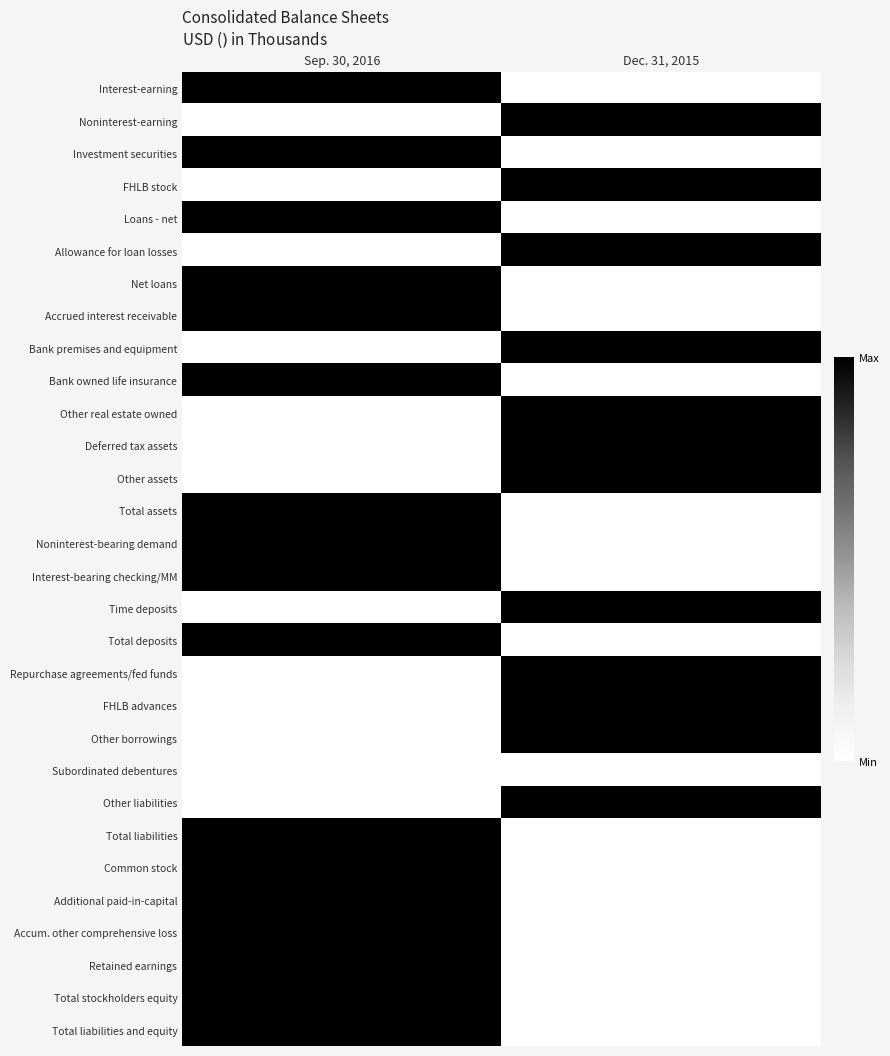

Which category has the lowest value across all series?

Dec. 31, 2015